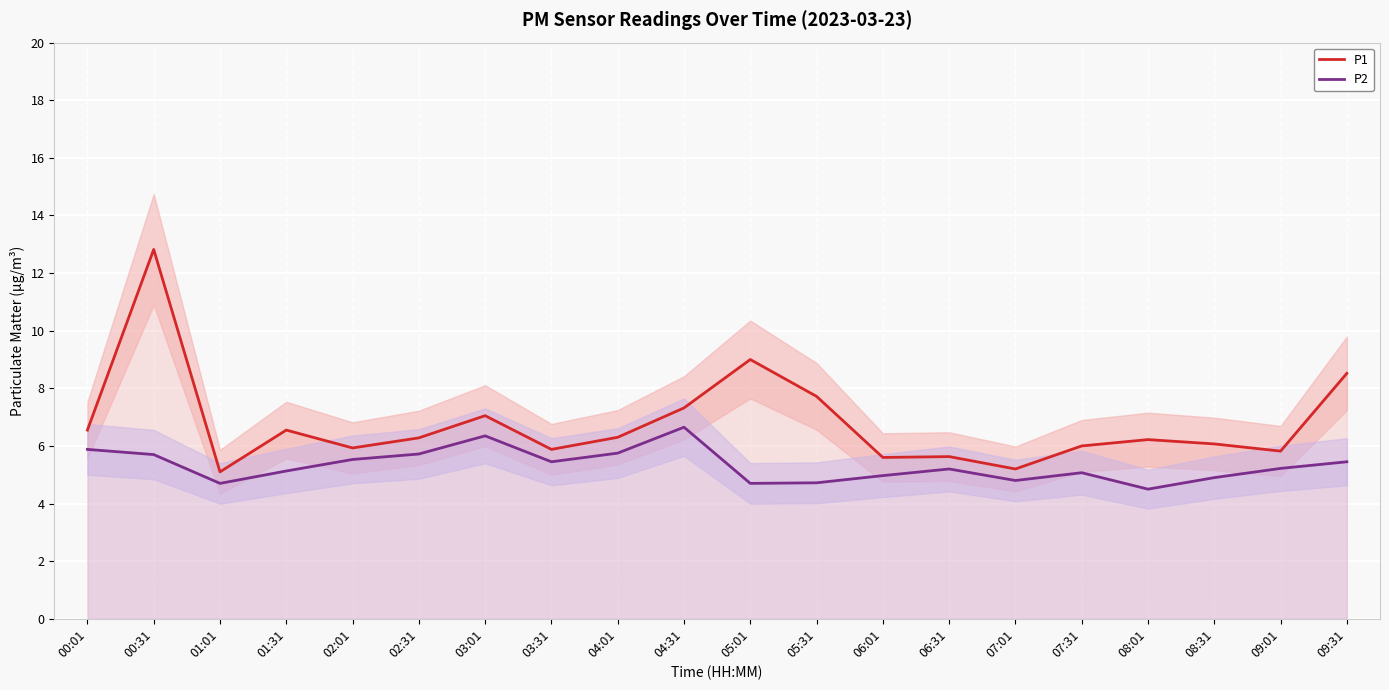

How many categories are shown in the chart?

20